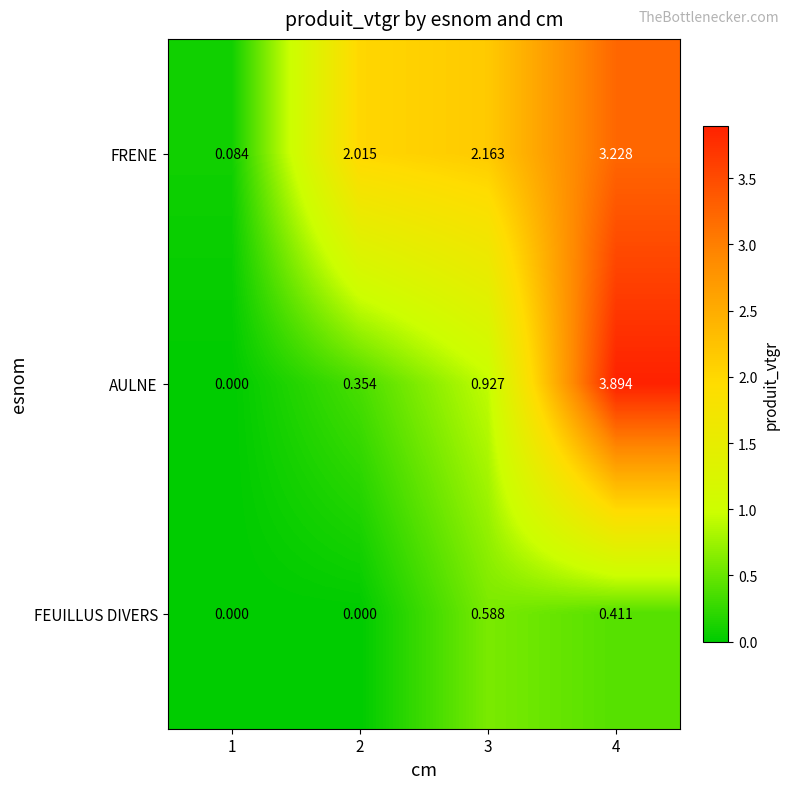

Which series has the largest range (max minus min)?

AULNE